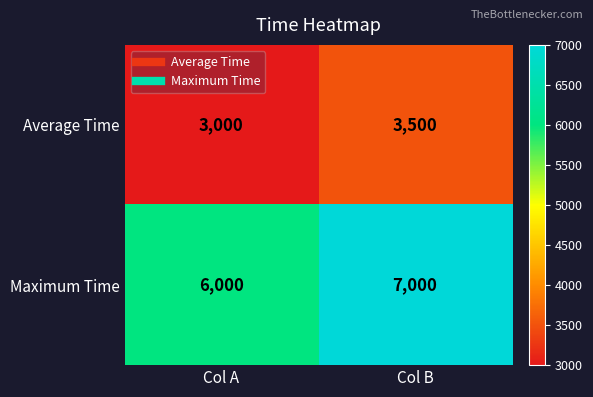

At which category is the sum across all series the highest?

Col B